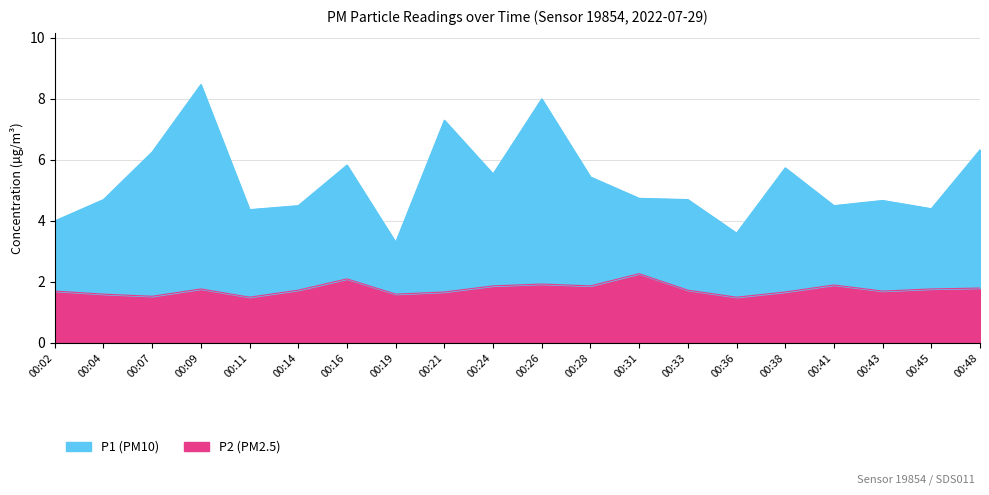

Is the value of P2 at 00:09 greater than the value of P1 at 00:48?

No